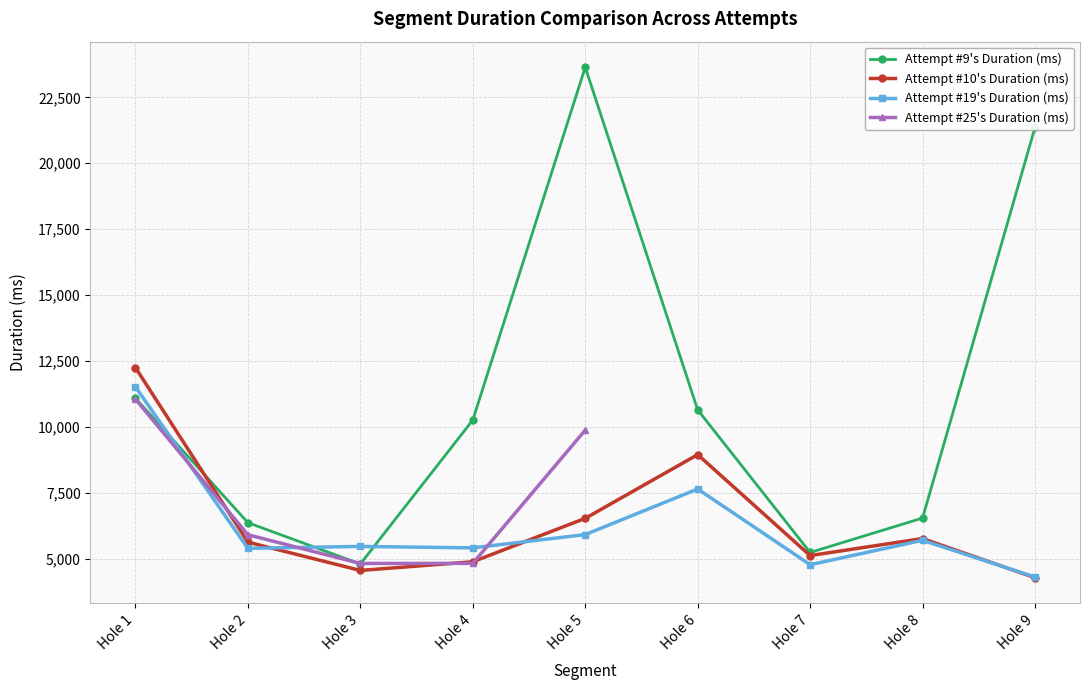

At which label is Attempt #10's Duration (ms) closest to 8270?

Hole 6